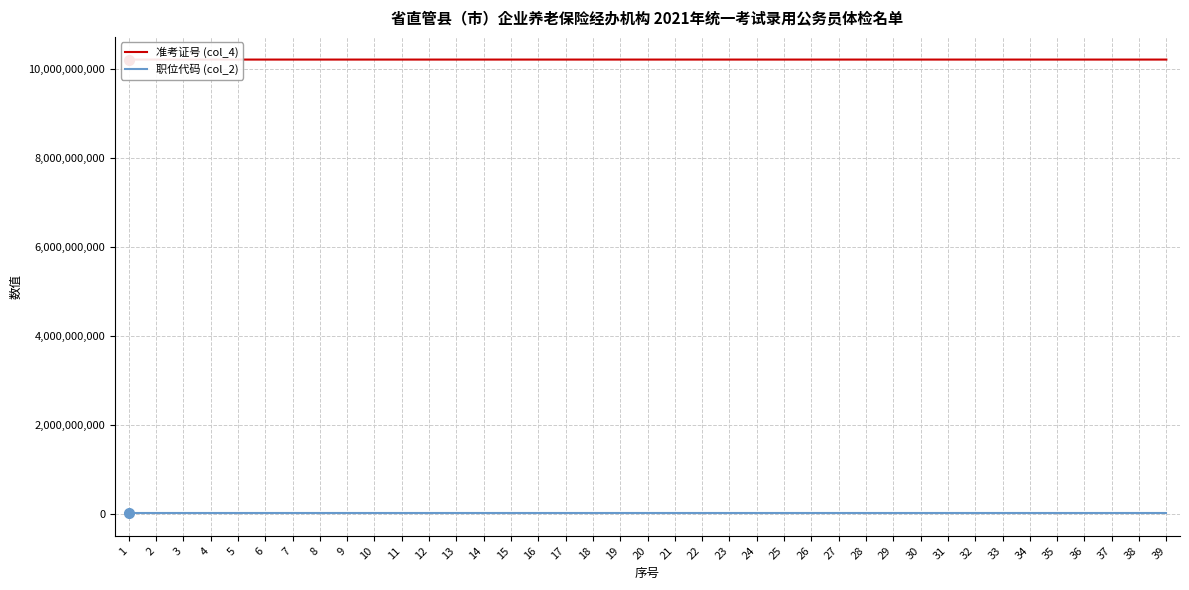

Which category has the highest value across all series?

38